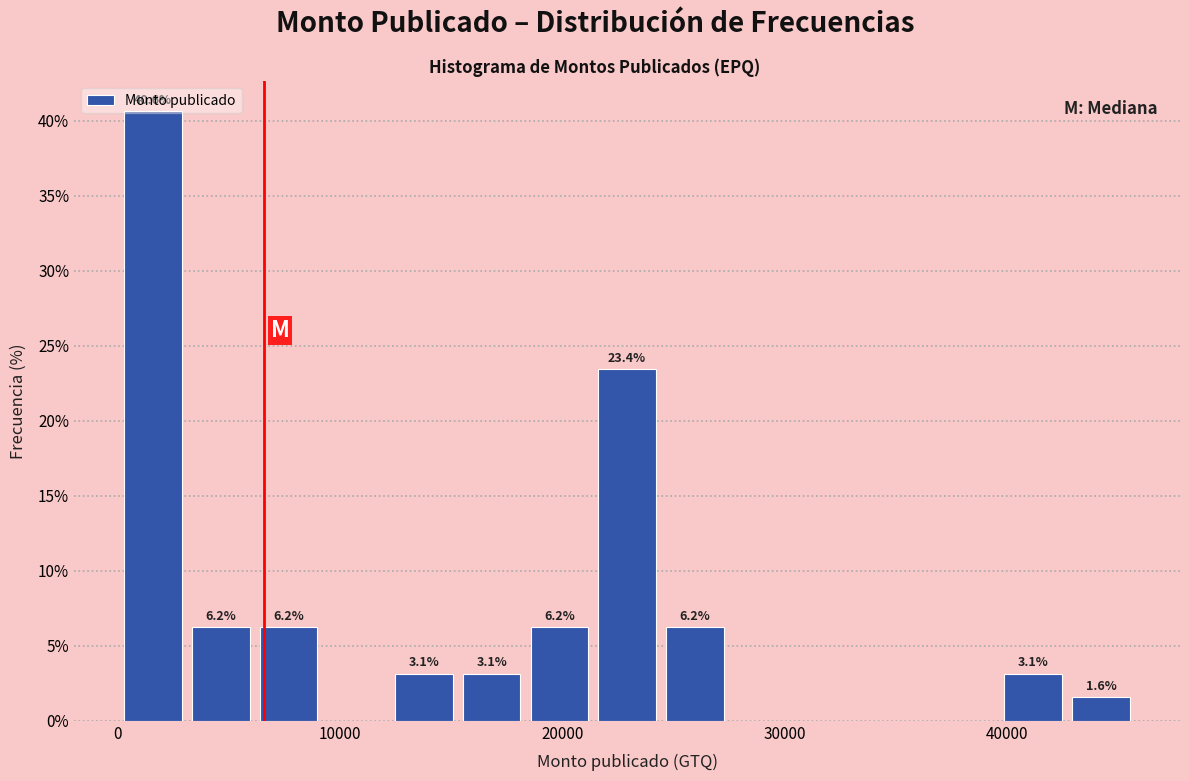

Read against the x-axis, roughly where is the centre of the tallest bar?

2000